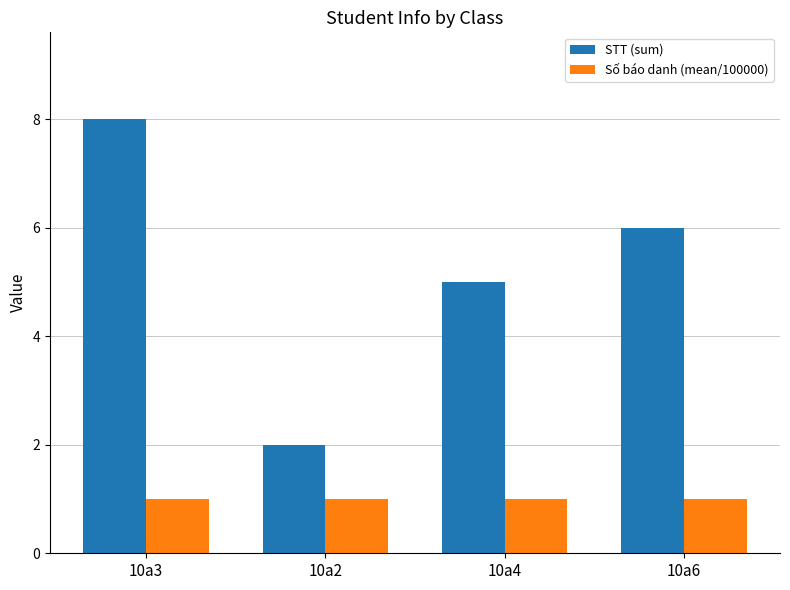

Is the value of STT (sum) at 10a2 greater than the value of Số báo danh (mean/100000) at 10a3?

Yes